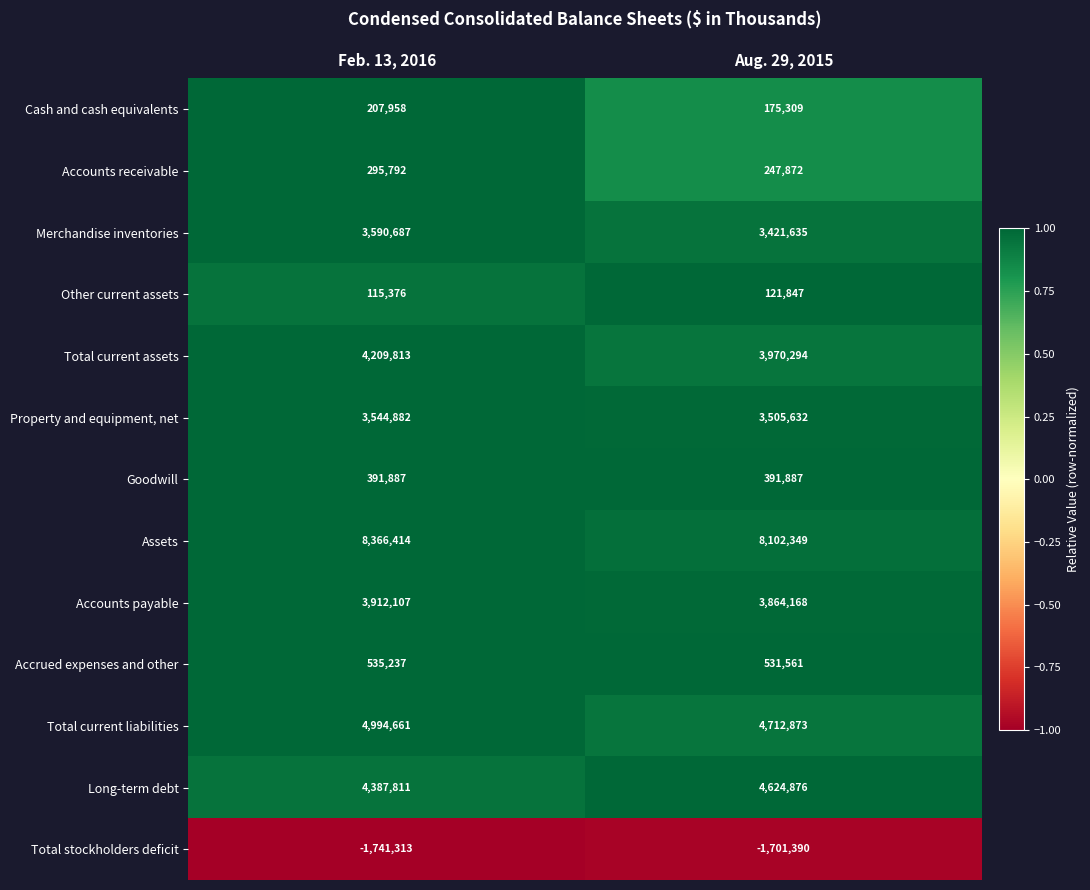

At which label is Total current assets closest to 4090053?

Aug. 29, 2015